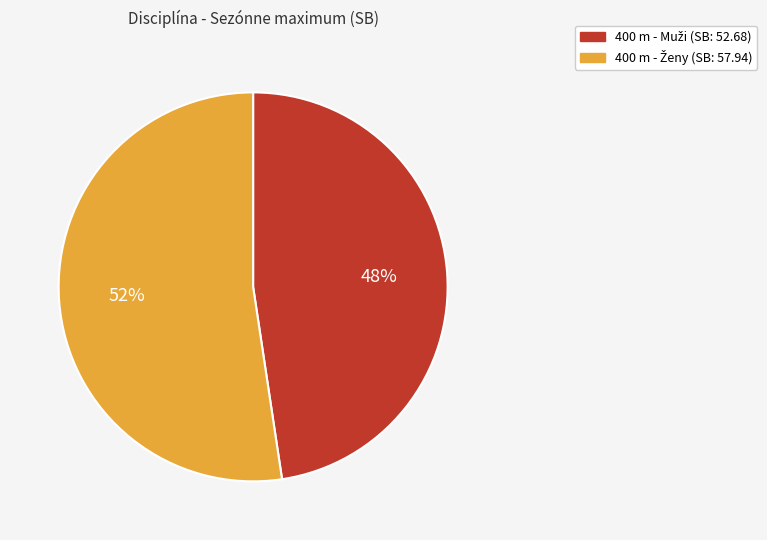

Is there a majority slice in this chart?

Yes